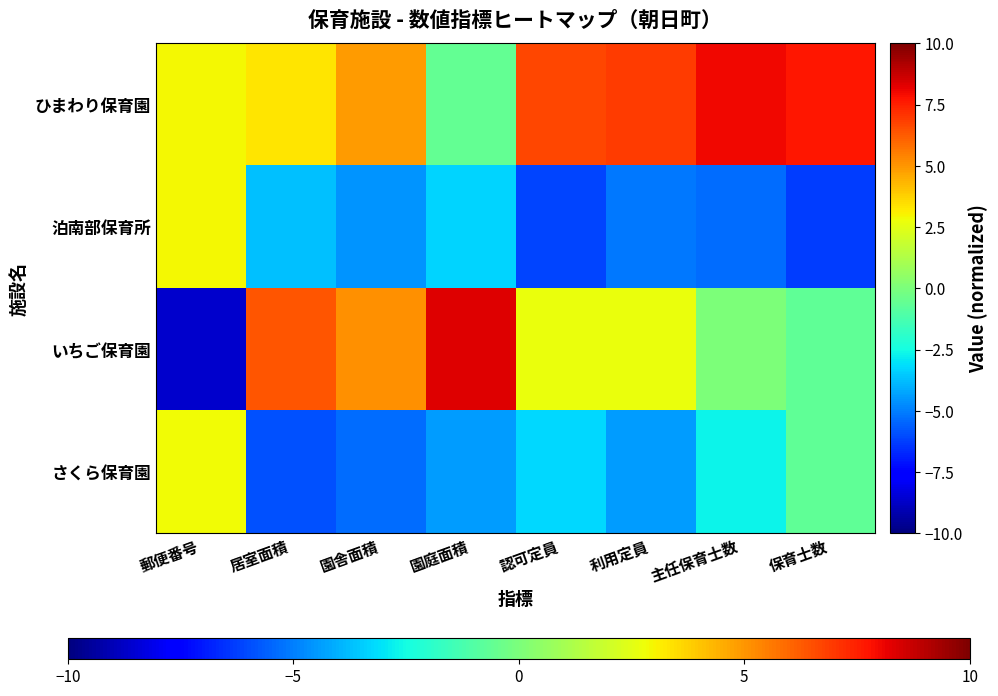

Reading left to right, what are all the values shown in this chart?

ひまわり保育園: 郵便番号=2.9	居室面積=3.3	園舎面積=4.9	園庭面積=-0.6	認可定員=6.7	利用定員=6.9	主任保育士数=8.0	保育士数=7.7
泊南部保育所: 郵便番号=2.9	居室面積=-3.7	園舎面積=-4.6	園庭面積=-3.3	認可定員=-6.2	利用定員=-5.1	主任保育士数=-5.3	保育士数=-6.3
いちご保育園: 郵便番号=-8.7	居室面積=6.3	園舎面積=5.1	園庭面積=8.3	認可定員=2.7	利用定員=2.7	主任保育士数=0.0	保育士数=-0.7
さくら保育園: 郵便番号=2.8	居室面積=-5.9	園舎面積=-5.4	園庭面積=-4.4	認可定員=-3.2	利用定員=-4.4	主任保育士数=-2.7	保育士数=-0.7